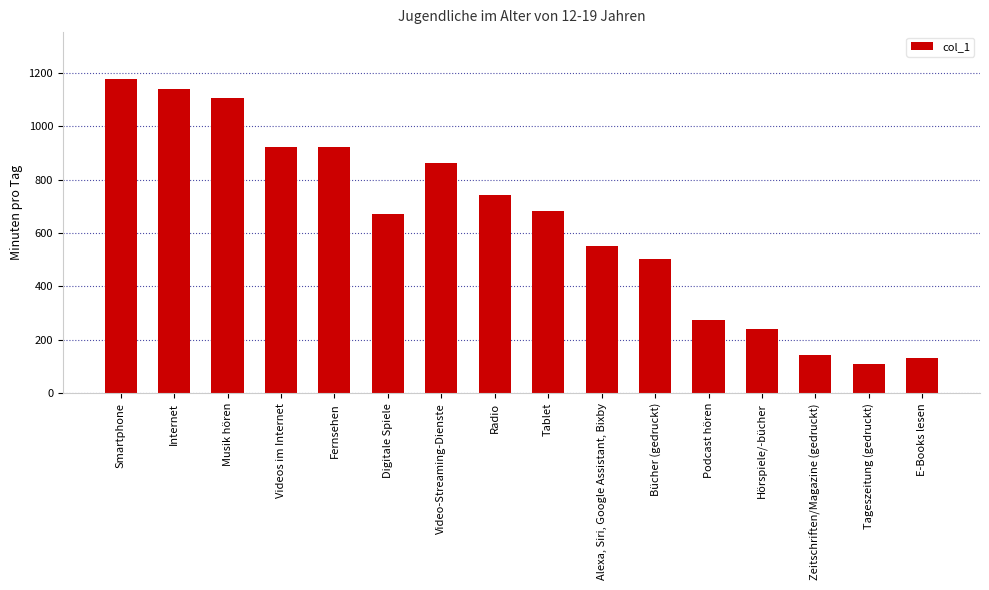

Approximately how many times larger is the value at Hörspiele/-bücher compared to Digitale Spiele?

0.4